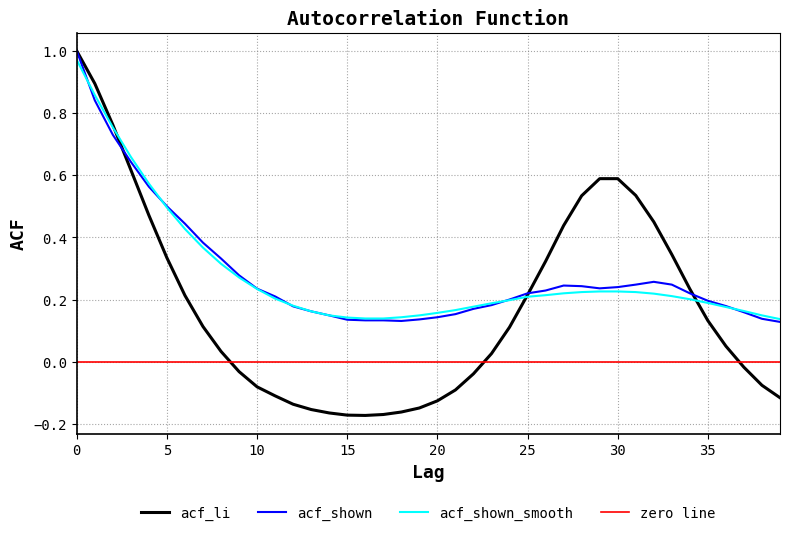

Is the value of acf_shown_smooth at 21 greater than the value of acf_li at 14?

Yes